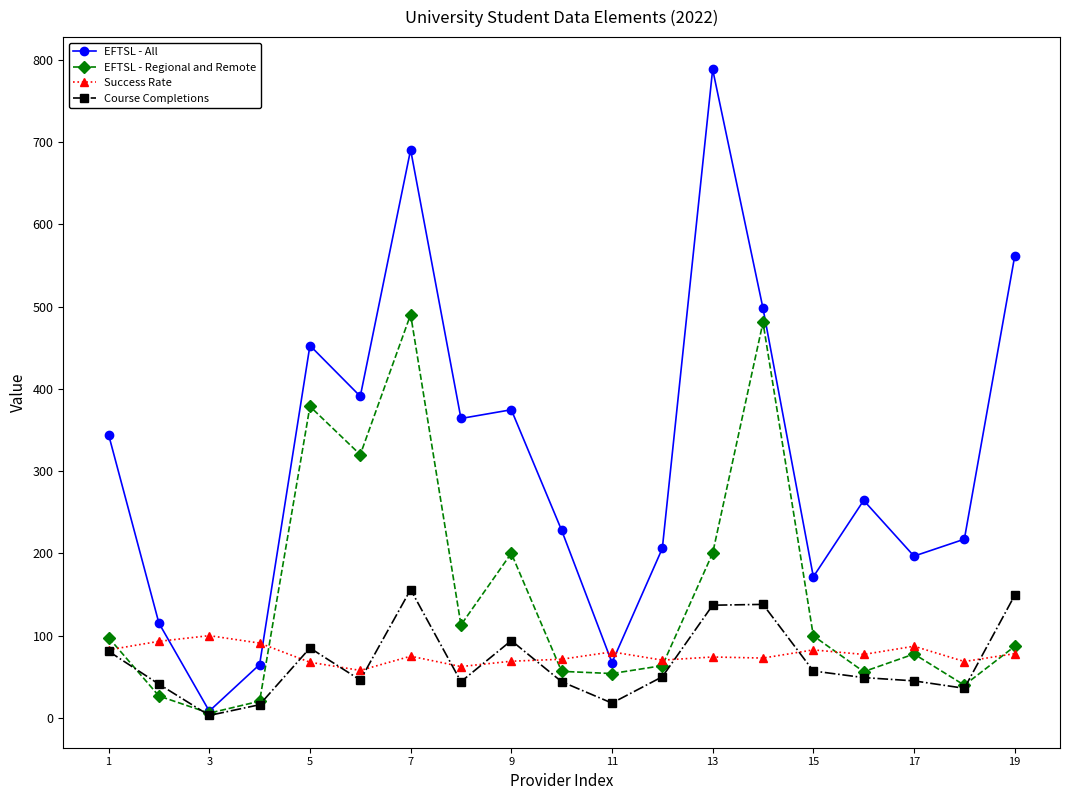

In Success Rate, how many points are higher than both neighbors (excluding endpoints)?

6